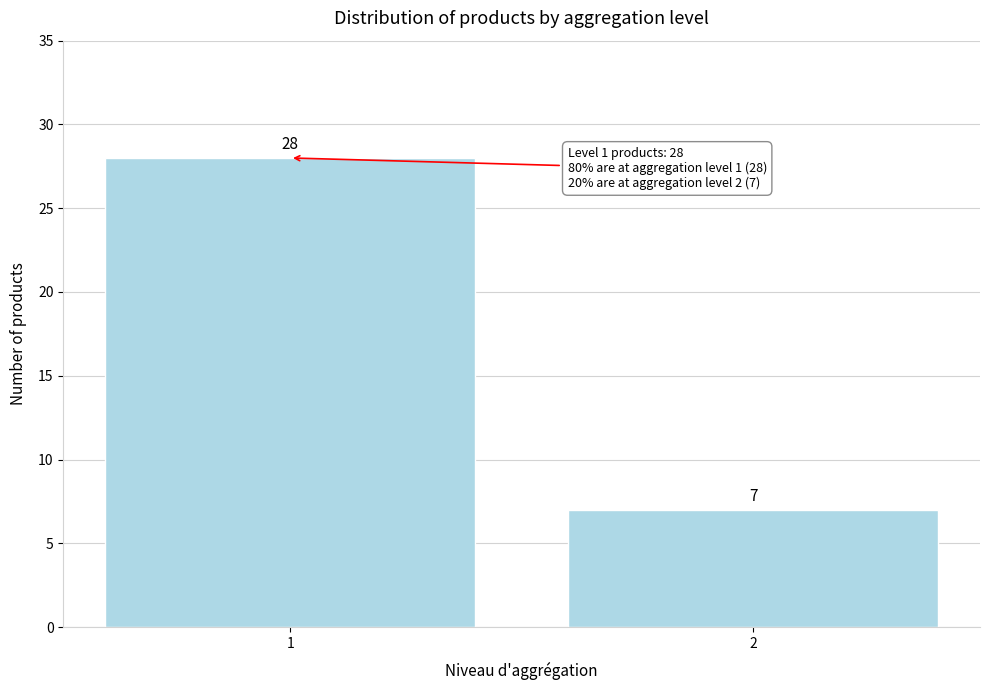

Reading right to left, transcribe all the data shown in this chart.

2=7	1=28